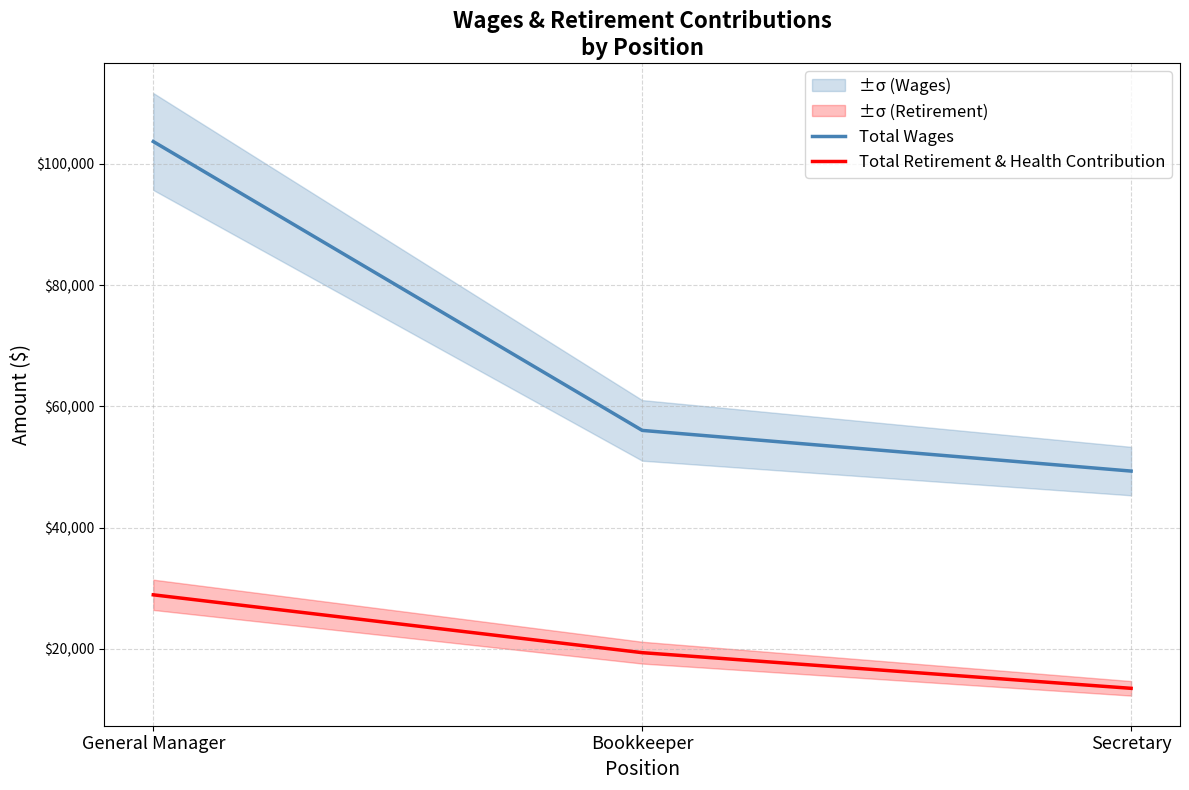

Which has a higher value, General Manager or Bookkeeper?

General Manager